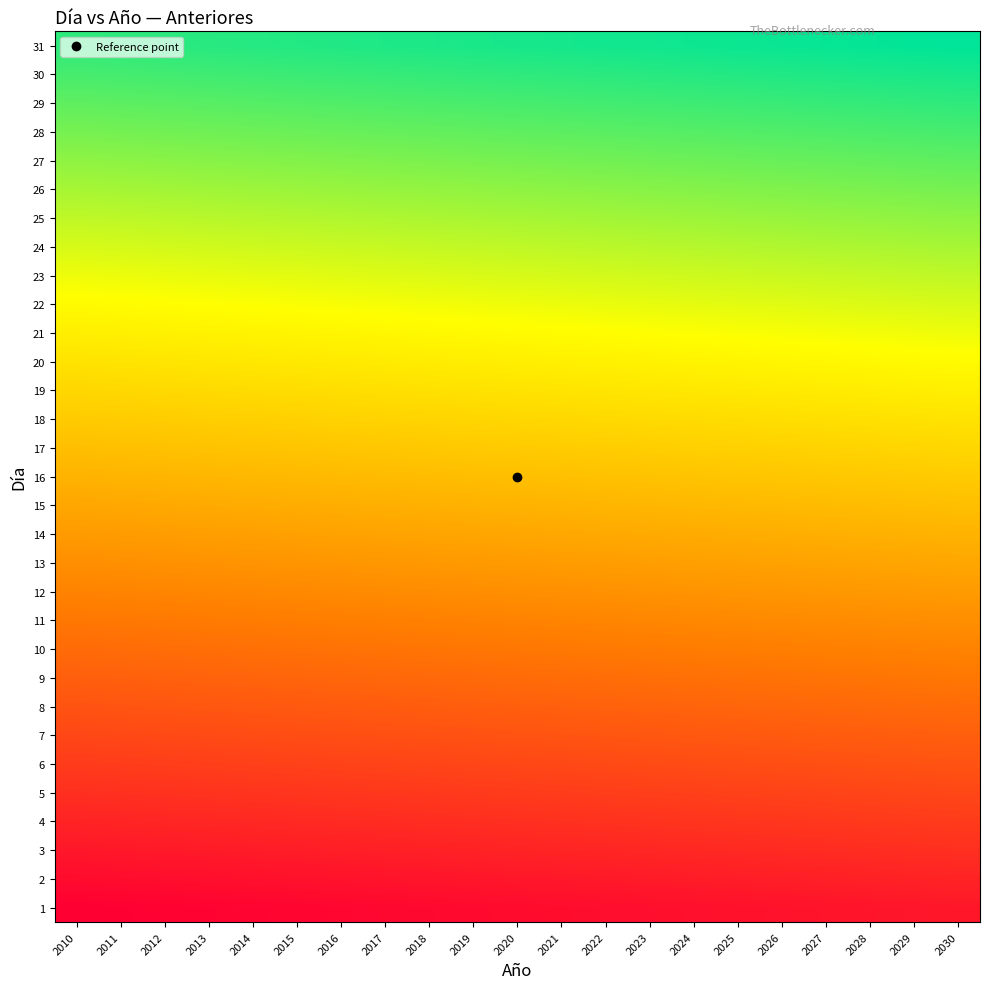

At which category is the sum across all series the highest?

2030